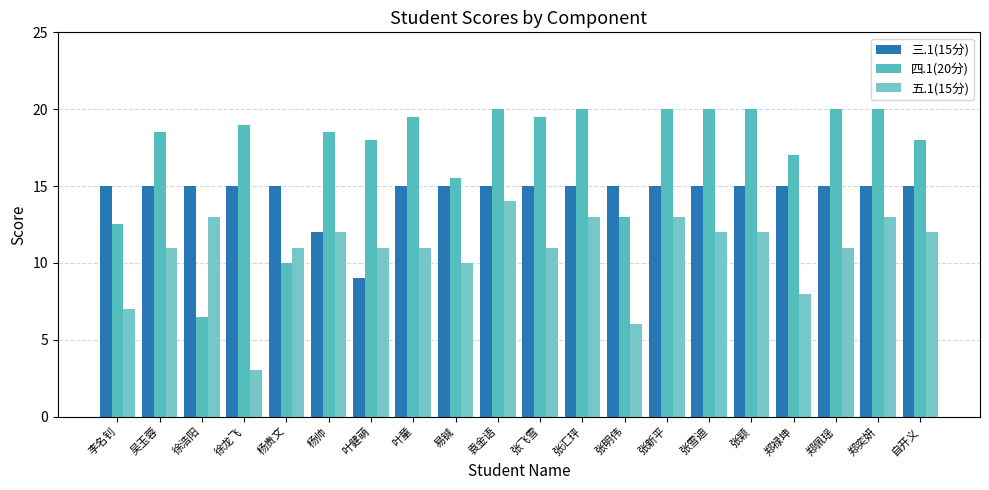

Which series has the largest range (max minus min)?

四.1(20分)